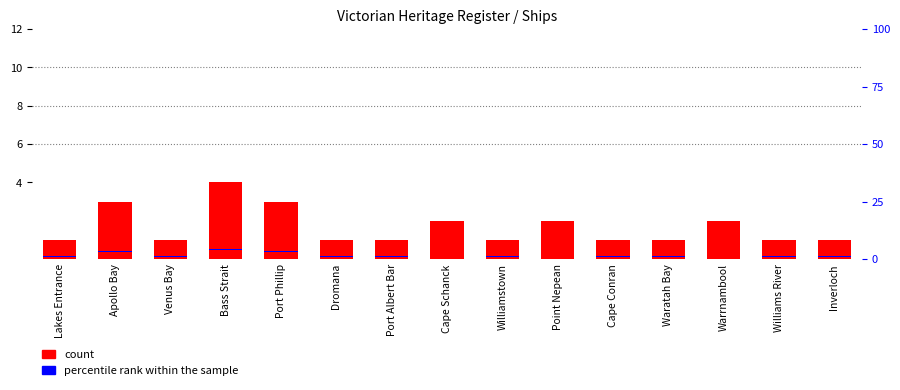

Which series has the largest total across all categories?

count